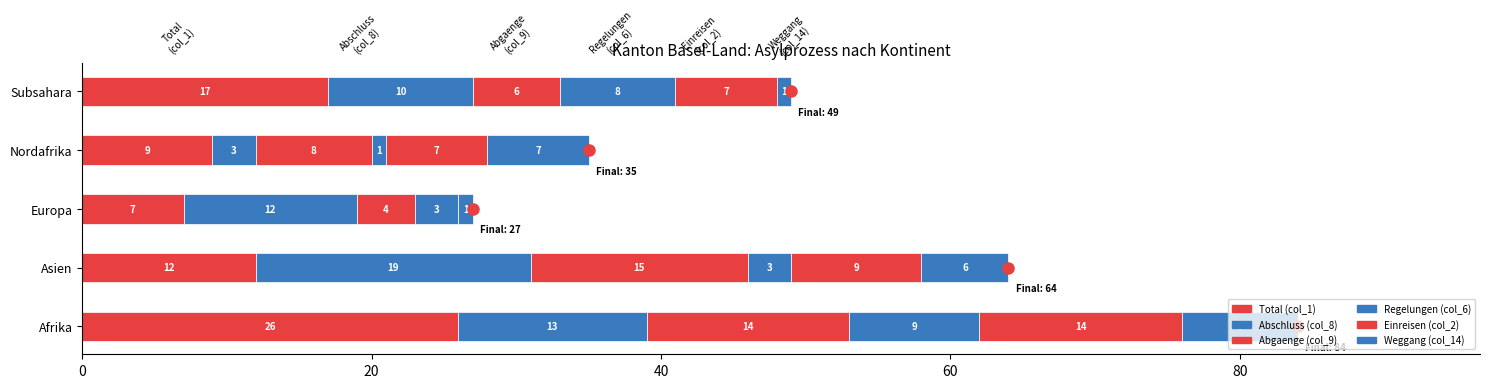

Reading right to left, what are all the values shown in this chart?

Total (col_1): 17	9	7	12	26
Abschluss (col_8): 10	3	12	19	13
Abgaenge (col_9): 6	8	4	15	14
Regelungen (col_6): 8	1	3	3	9
Einreisen (col_2): 7	7	0	9	14
Weggang (col_14): 1	7	1	6	8